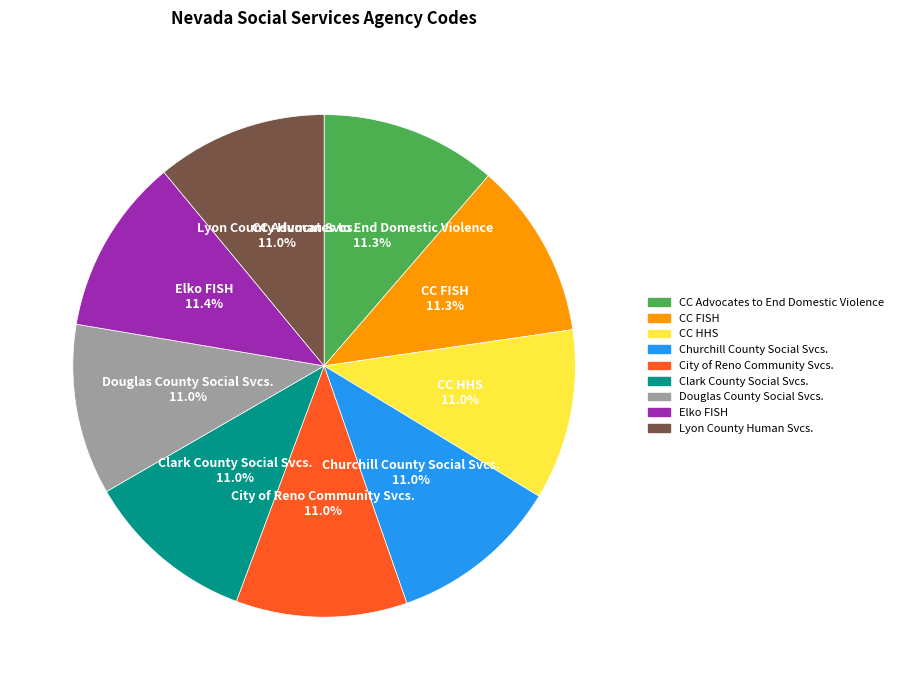

Is CC HHS the majority of the pie?

No